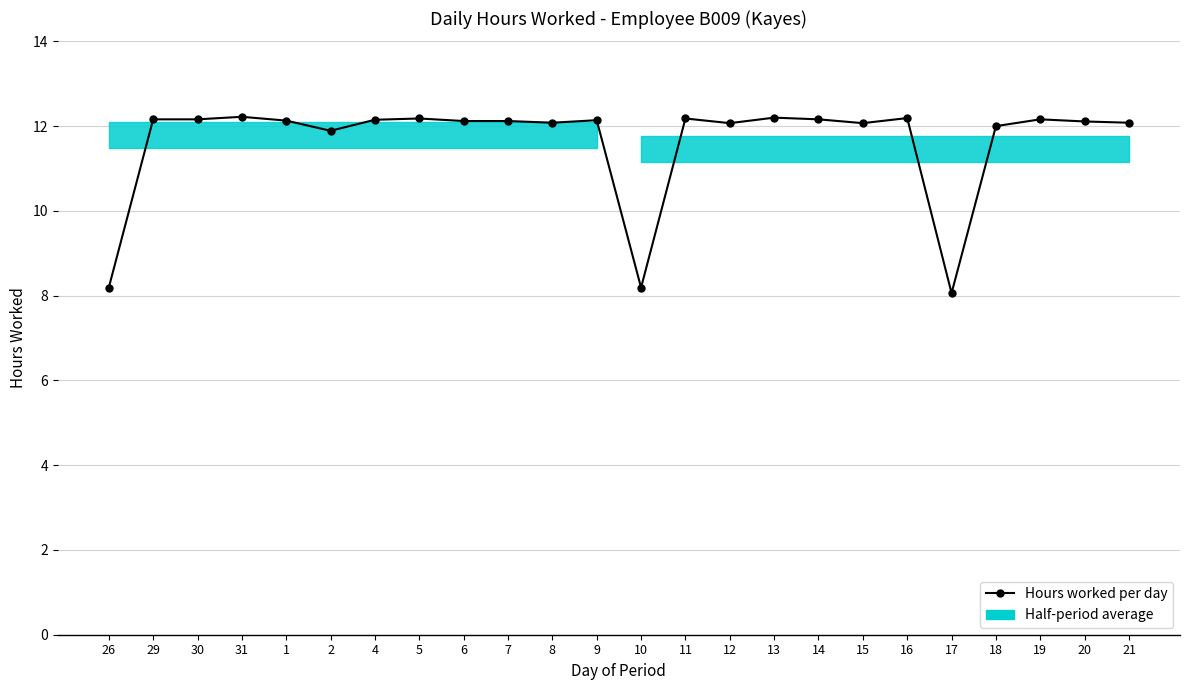

At which label is the value closest to 10?

26